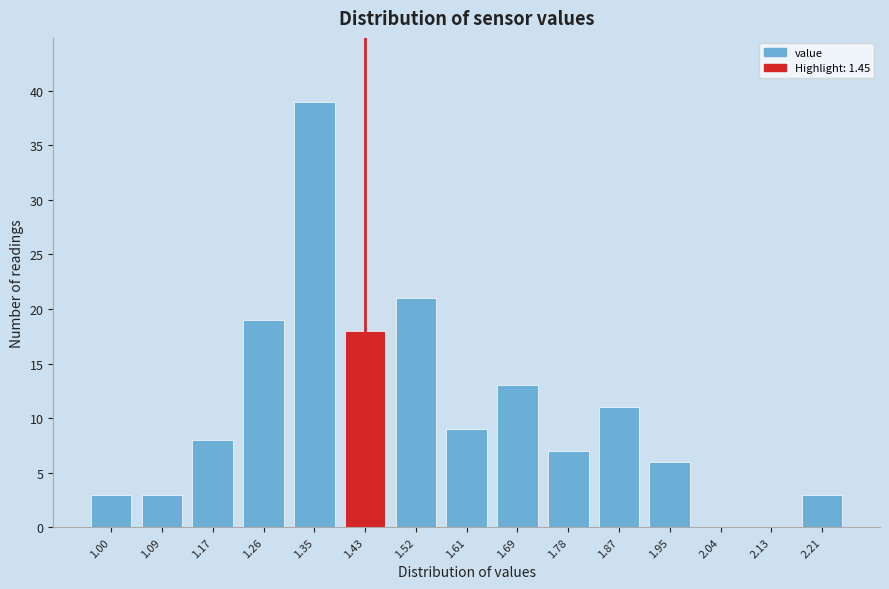

Reading left to right, extract all data points from this chart.

1.00=3	1.09=3	1.17=8	1.26=19	1.35=39	1.43=18	1.52=21	1.61=9	1.69=13	1.78=7	1.87=11	1.95=6	2.04=0	2.13=0	2.21=3